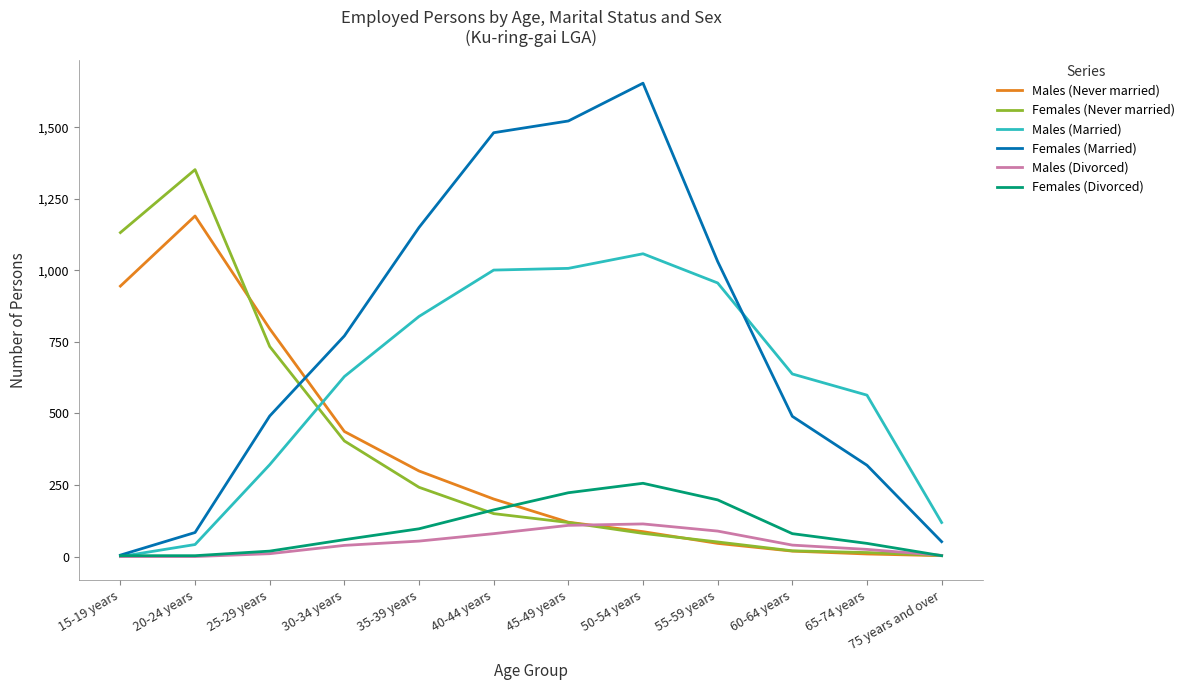

The value of Males (Never married) at 40-44 years is 285. True or false?

False